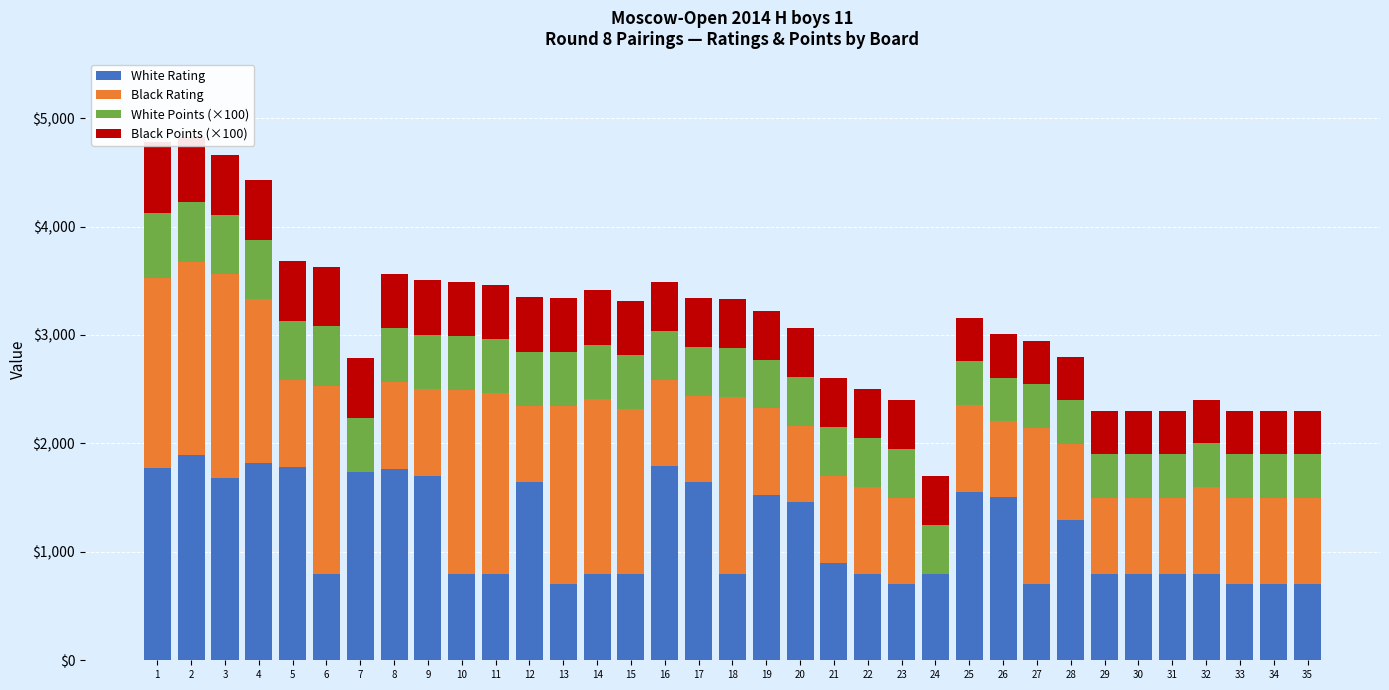

Which category has the lowest value in the Black Points (×100) series?

25